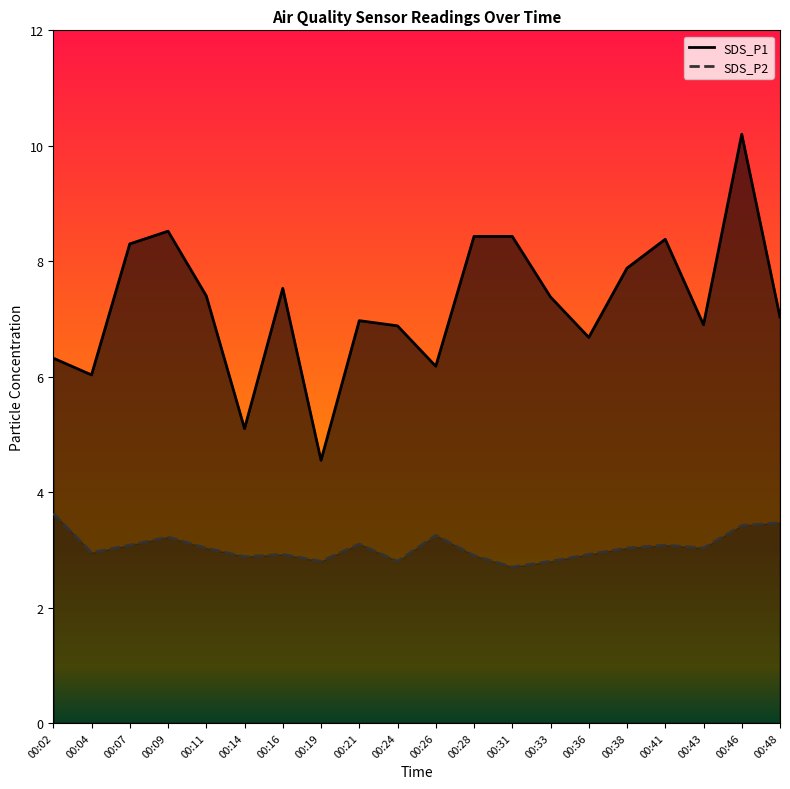

Is it true that SDS_P2 equals 2.7 at 00:31?

True